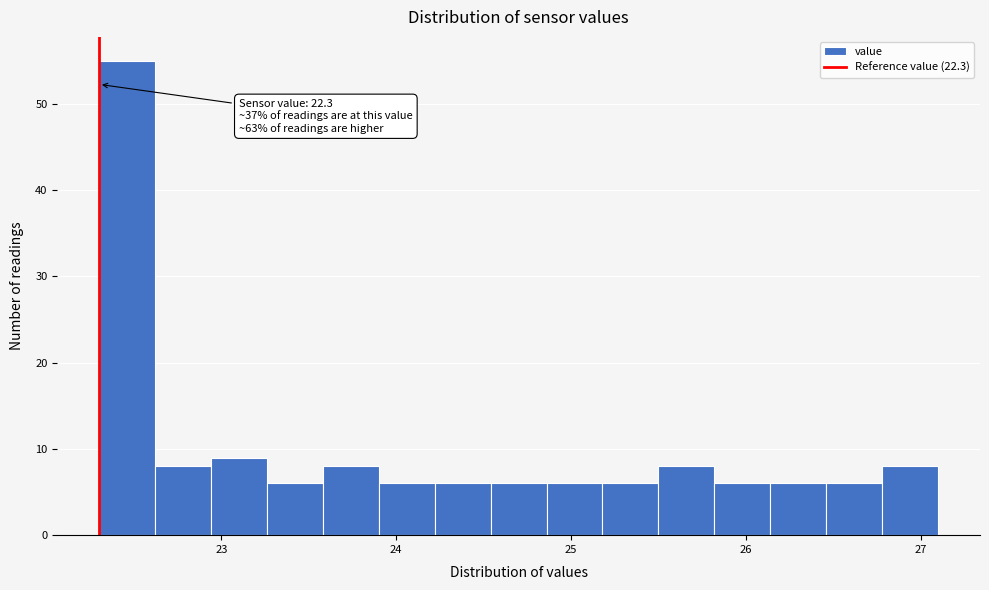

Read against the x-axis, roughly where is the centre of the tallest bar?

22.5